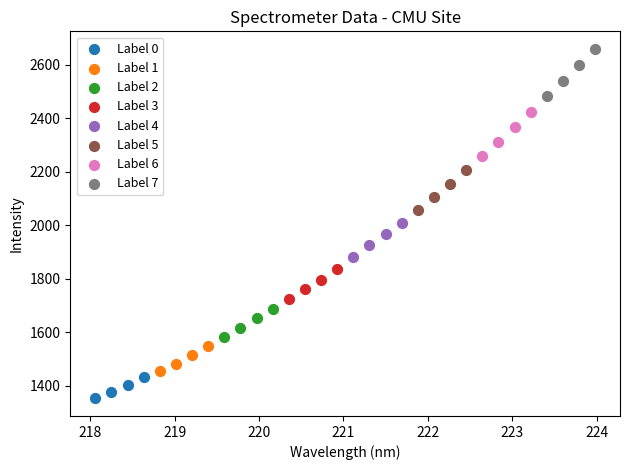

What are all the series names shown in the legend?

Label 0, Label 1, Label 2, Label 3, Label 4, Label 5, Label 6, Label 7